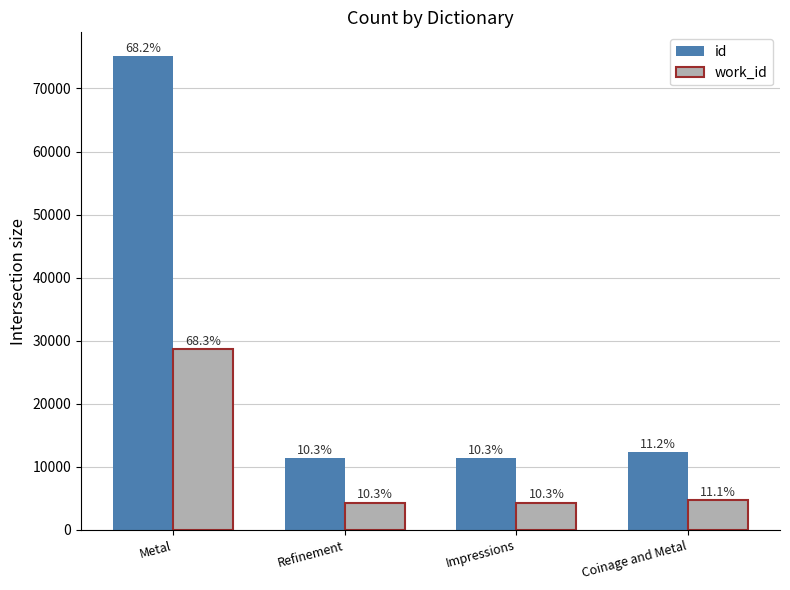

How many bars are there in each group?

2